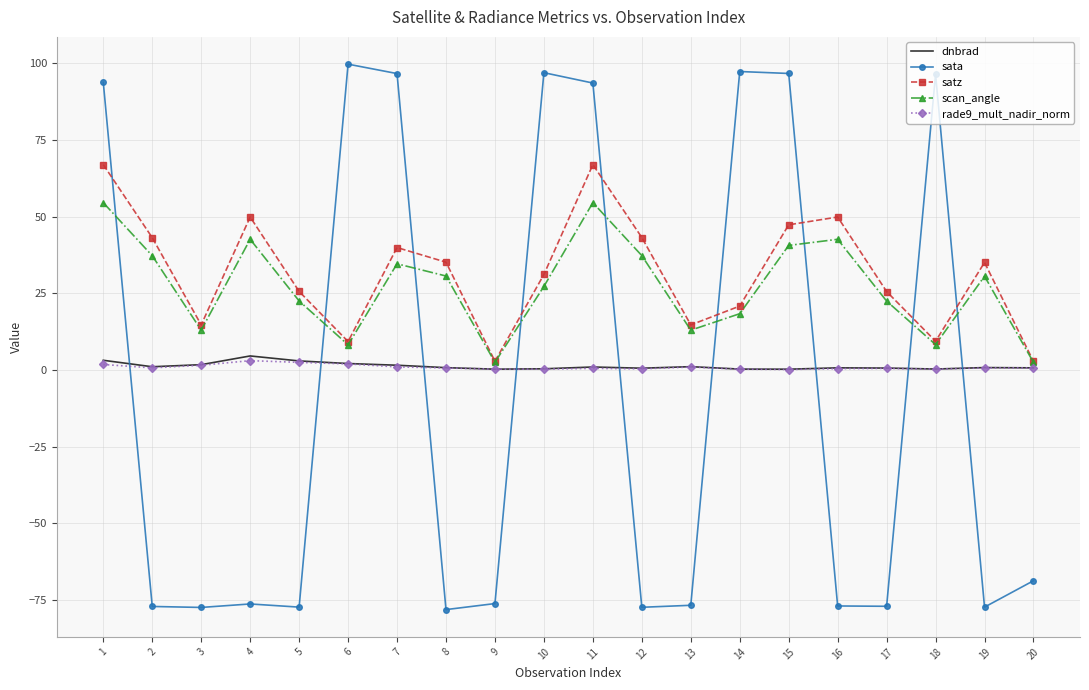

What is the approximate value of scan_angle at 5?

22.5